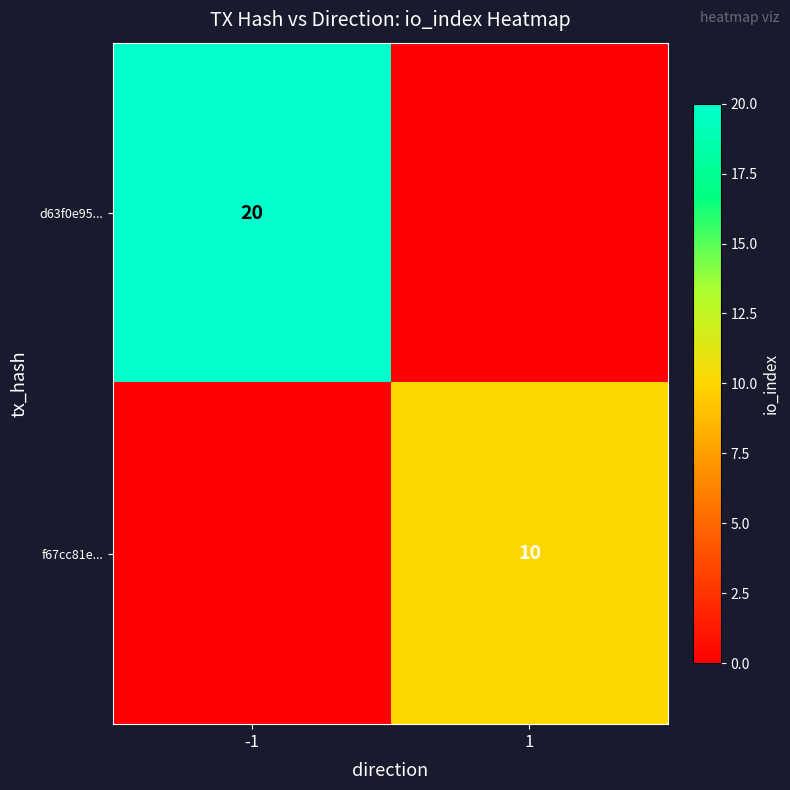

The d63f0e95... series shows 20 at -1. True or false?

True